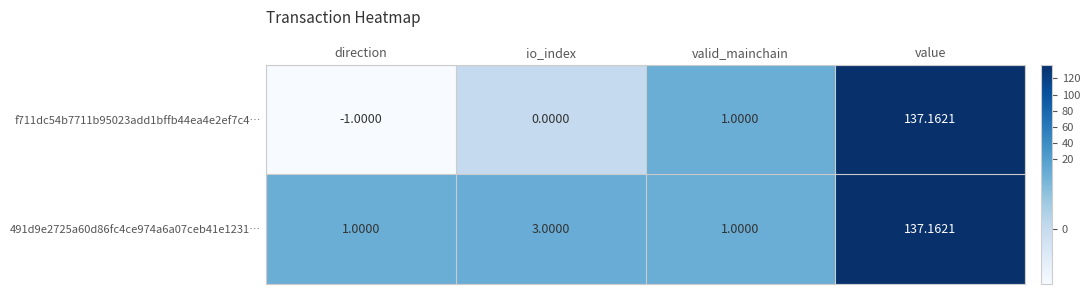

What is the total value across all series at value?

274.3